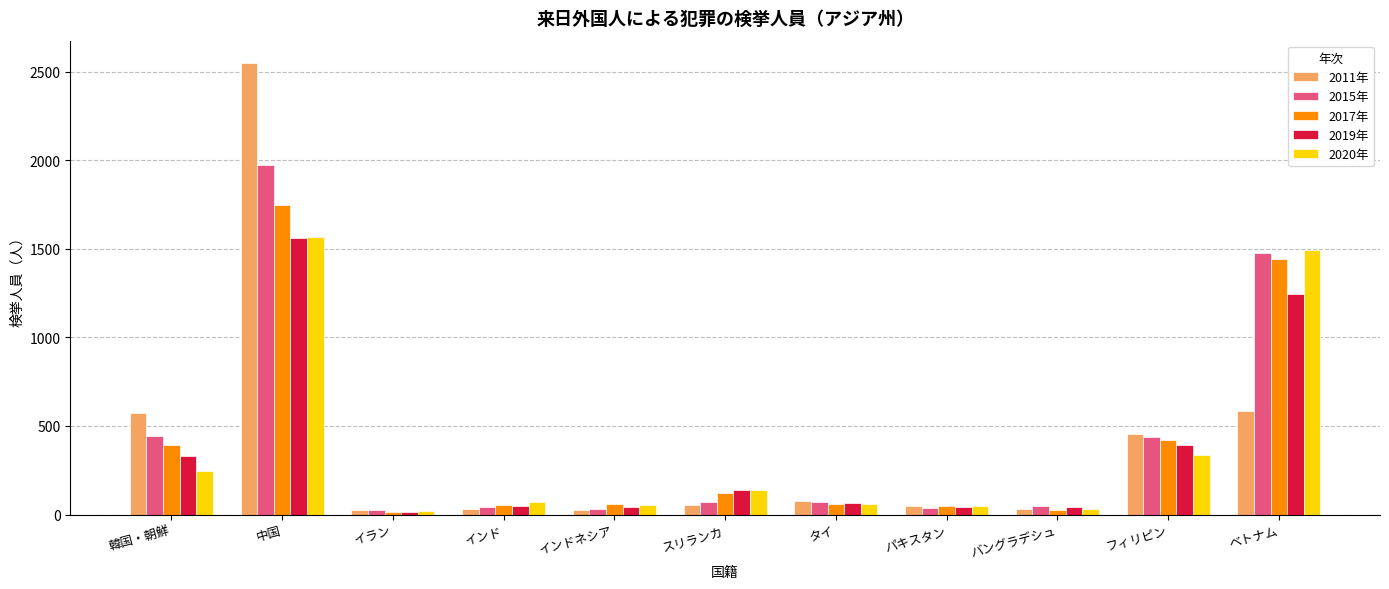

The value of 2020年 at スリランカ is 138. True or false?

True